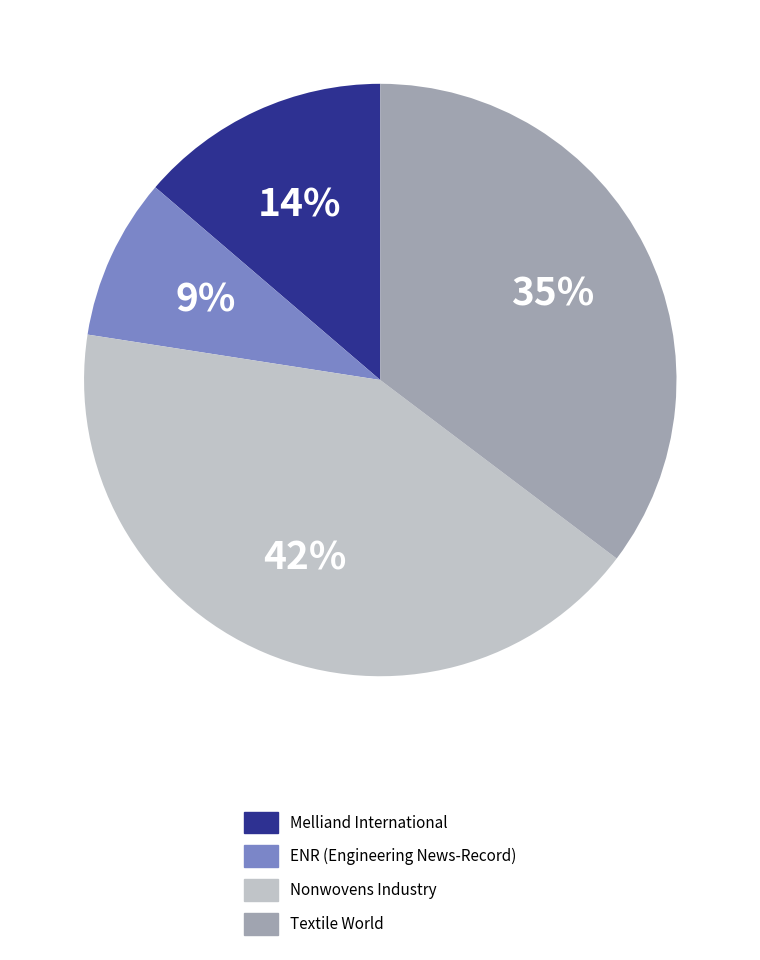

To the nearest percent, what is the difference between the Nonwovens Industry and Melliand International slice percentages?

28%